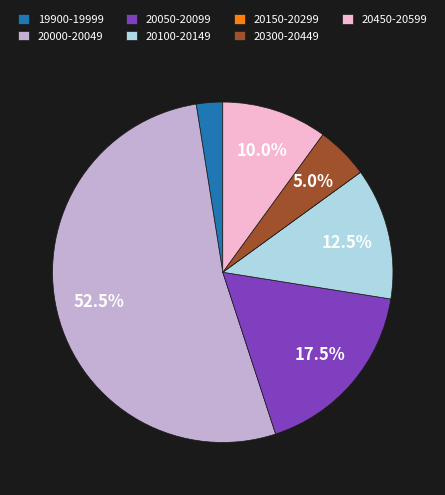

Does 20100-20149 account for over 50% of the chart?

No